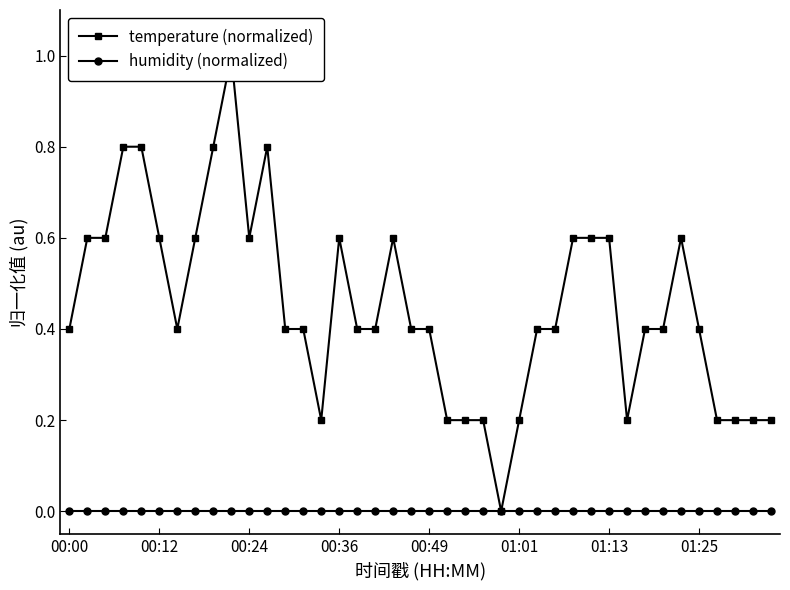

At how many categories does at least one series exceed 0?

39